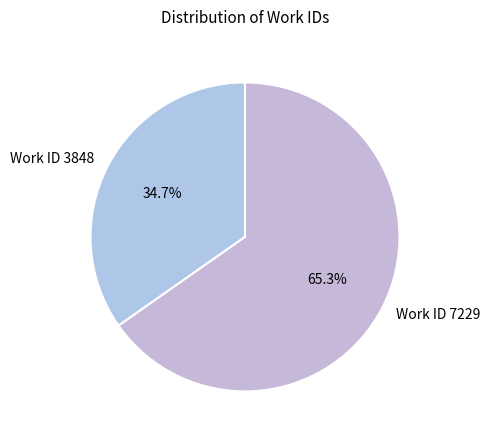

Rank the categories by value from lowest to highest.

Work ID 3848, Work ID 7229